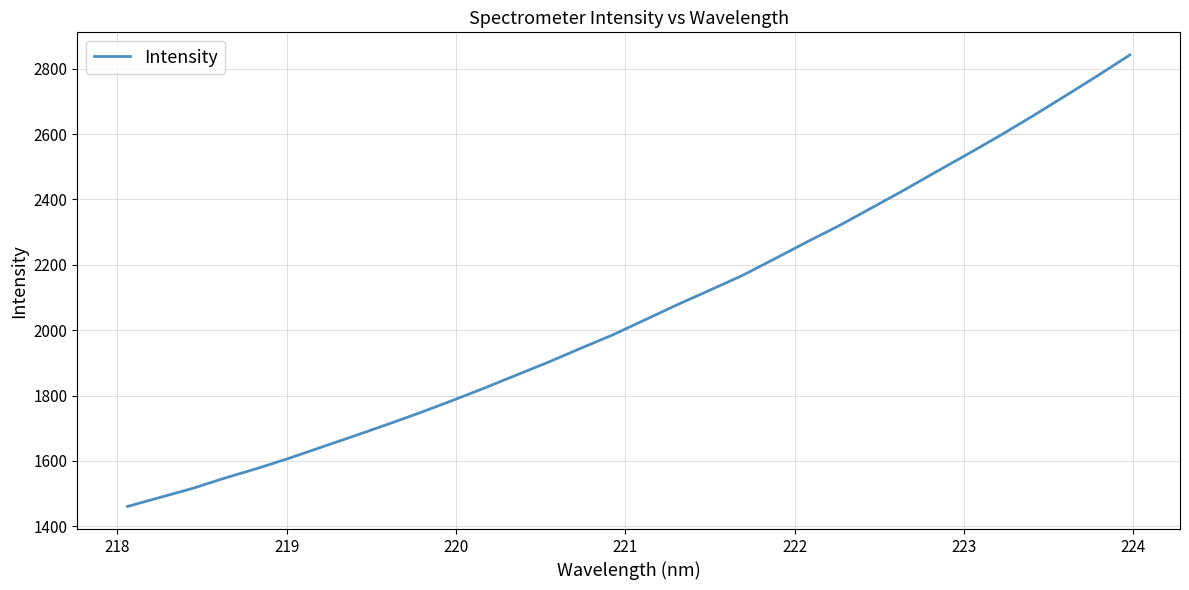

What is the difference between the maximum and minimum values?

1382.0